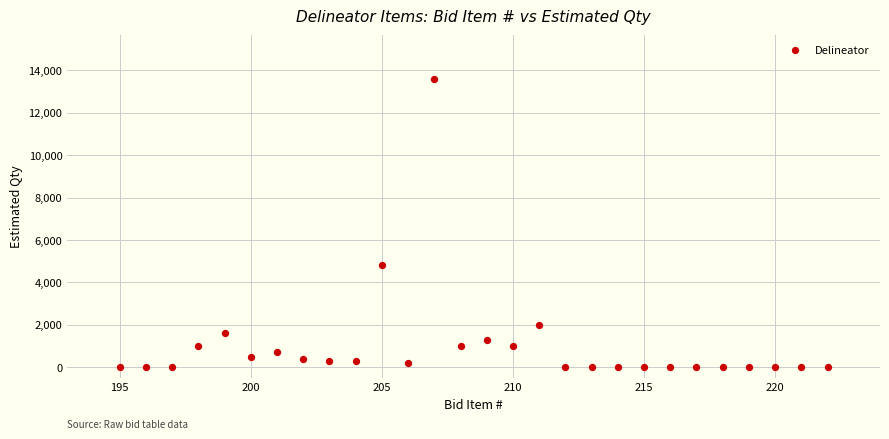

What is the range of Y values (max minus min)?

13599